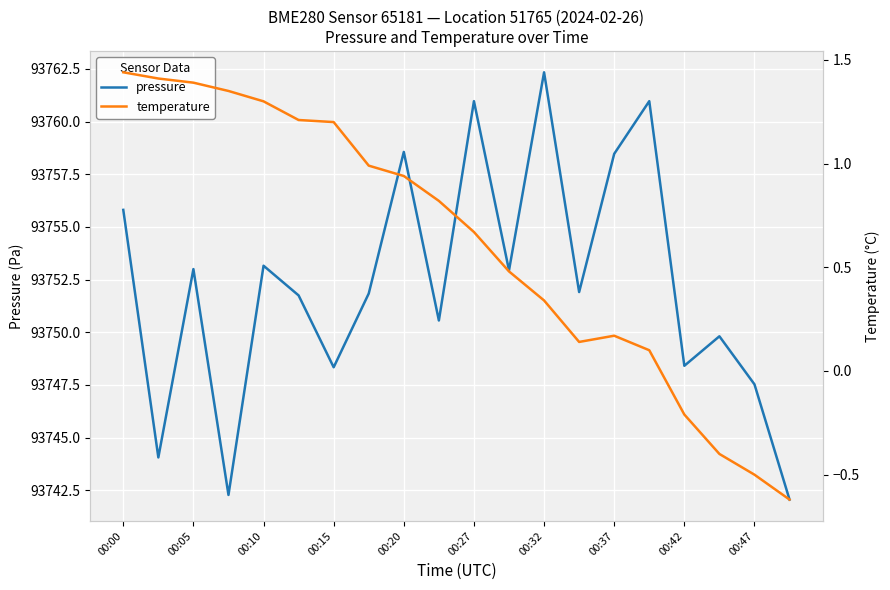

True or false: pressure and temperature intersect in this chart.

False